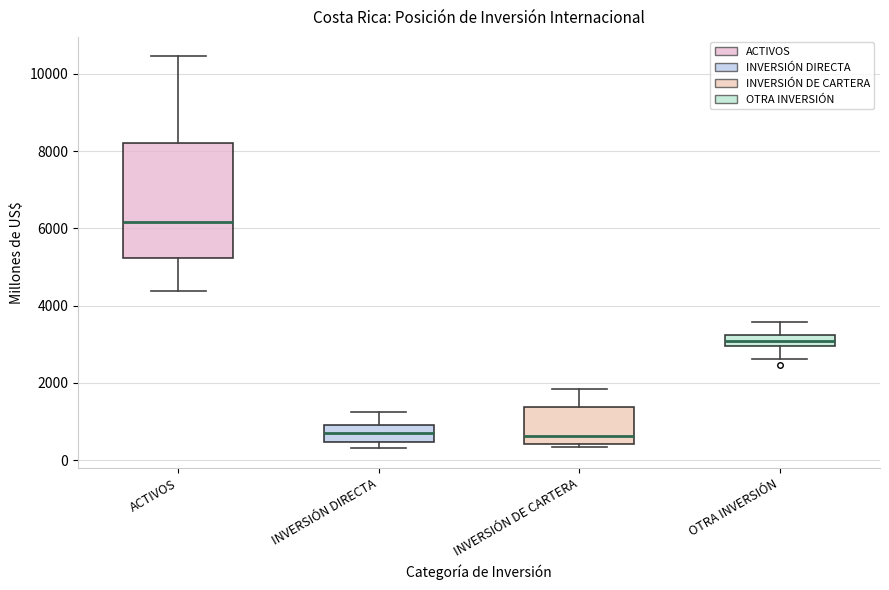

Where is the upper edge of the box for ACTIVOS on the y-axis? The values are not printed on the chart, so give them approximately, as read against the axis.

8200